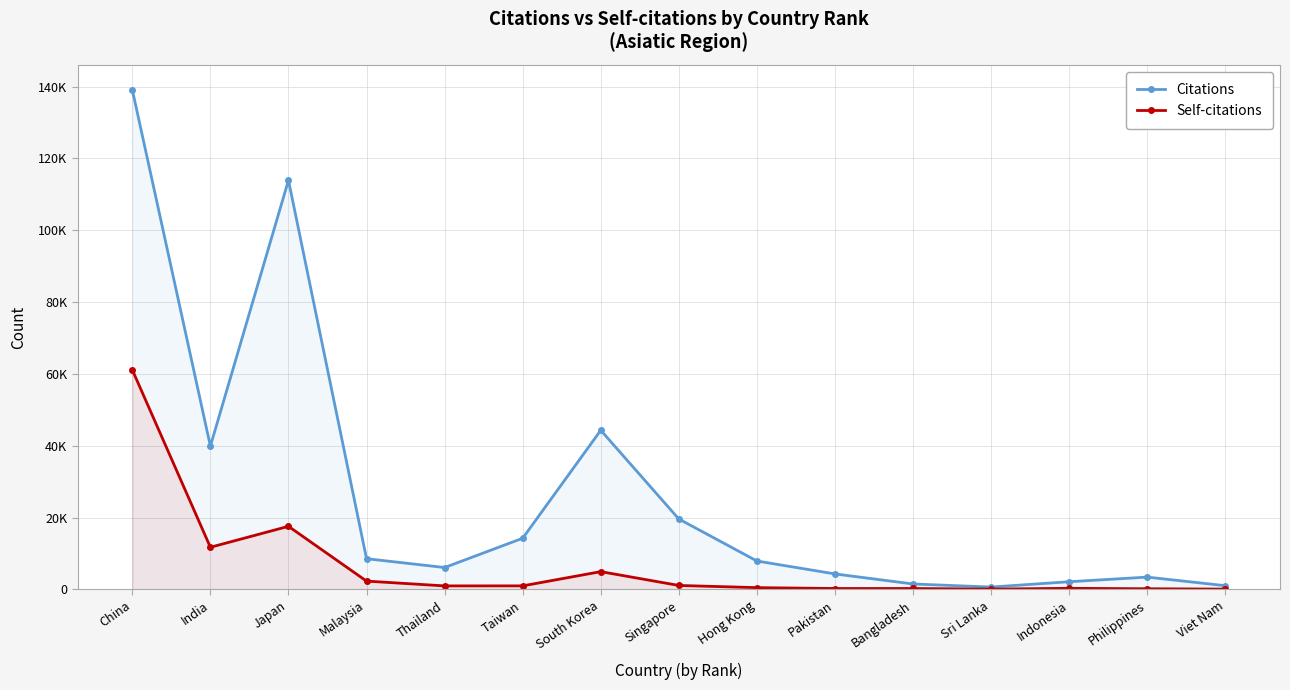

Read the Citations value at Philippines, to the nearest 10.

3440